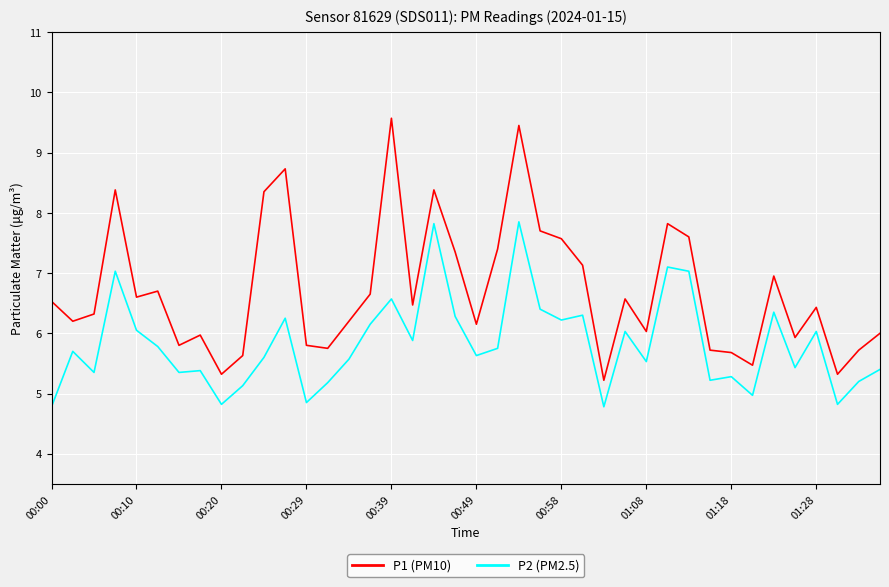

What are all the series names shown in the legend?

P1 (PM10), P2 (PM2.5)